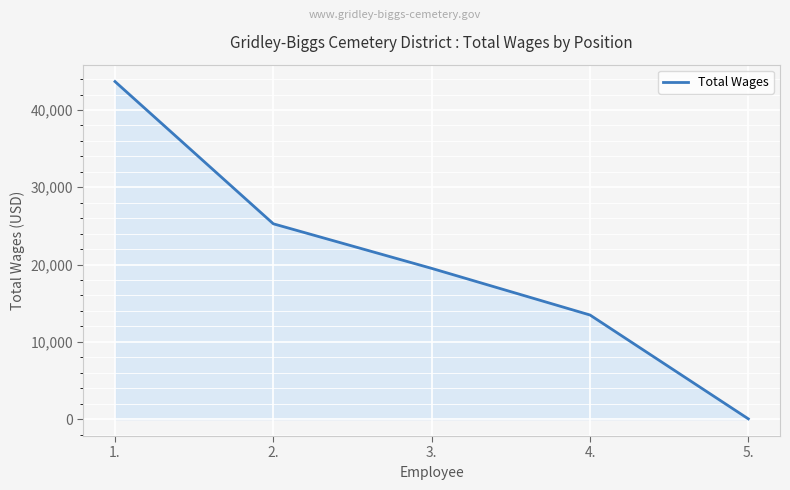

List the labels in order of value, smallest first.

5., 4., 3., 2., 1.